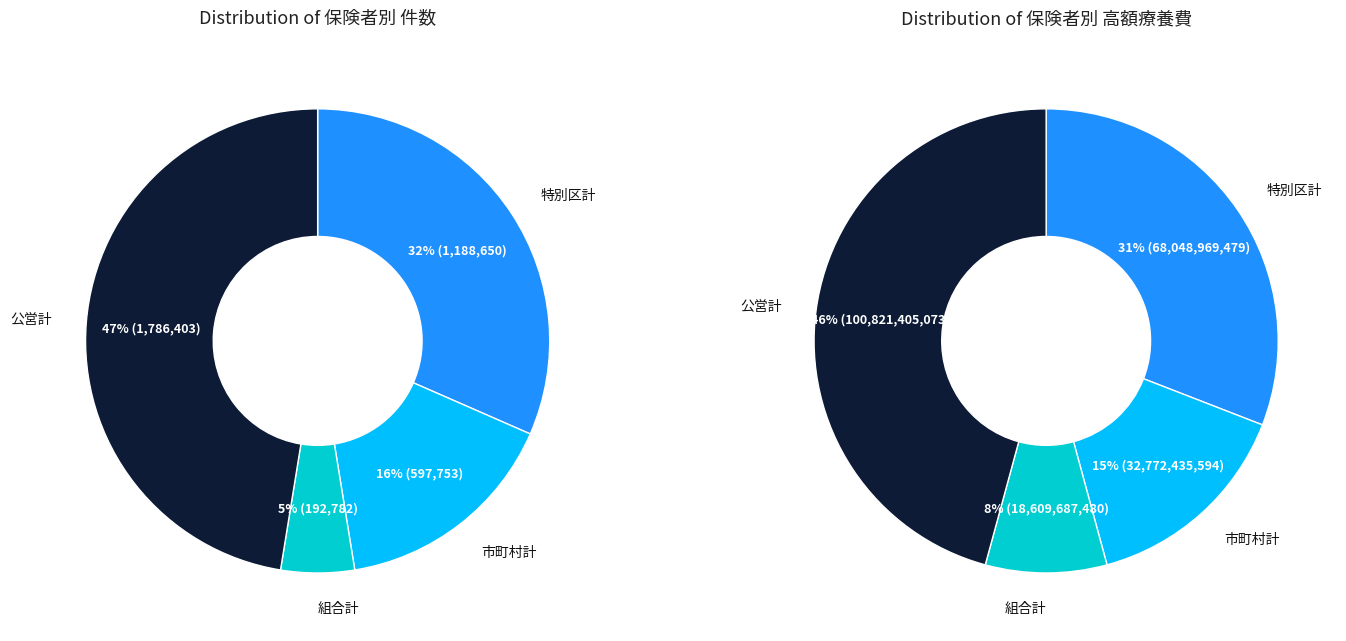

Count the number of slices in the pie.

4